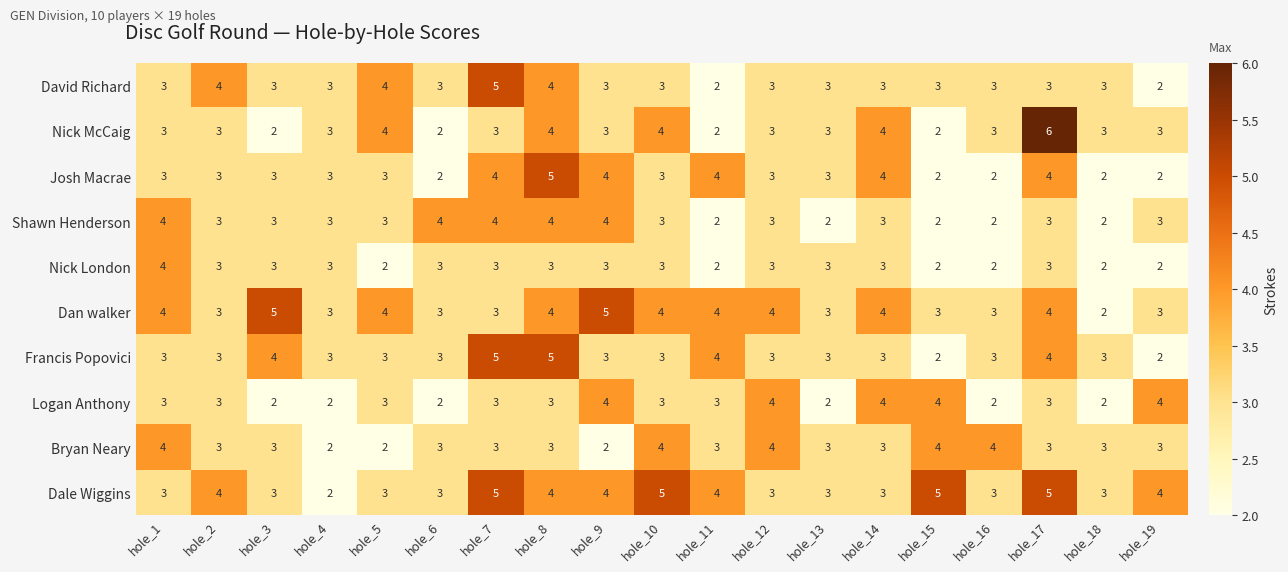

Where does the Bryan Neary series first go above 3?

hole_1